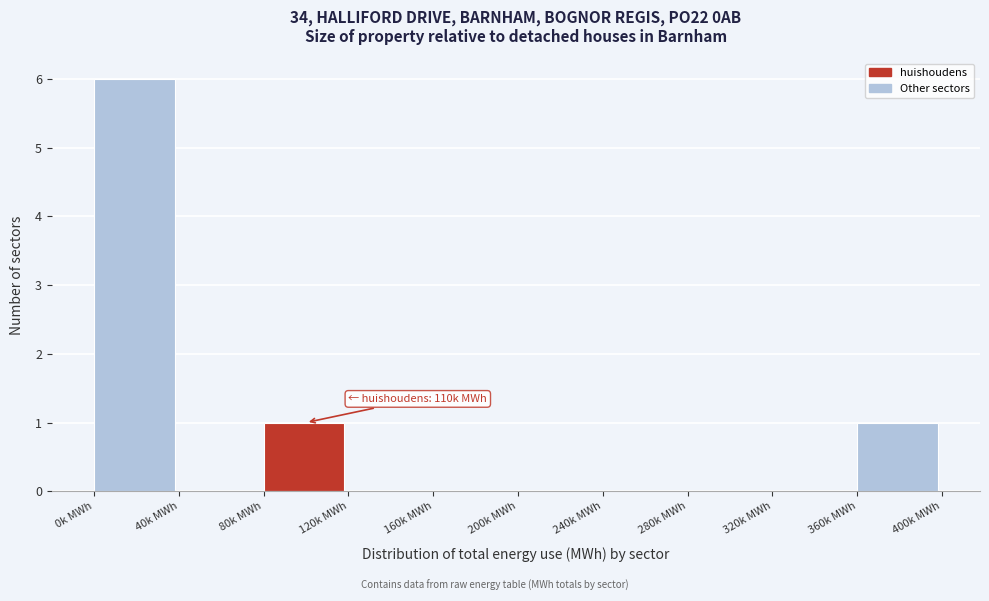

Reading left to right, what are all the values shown in this chart?

0k MWh=6	40k MWh=0	80k MWh=1	120k MWh=0	160k MWh=0	200k MWh=0	240k MWh=0	280k MWh=0	320k MWh=0	360k MWh=1